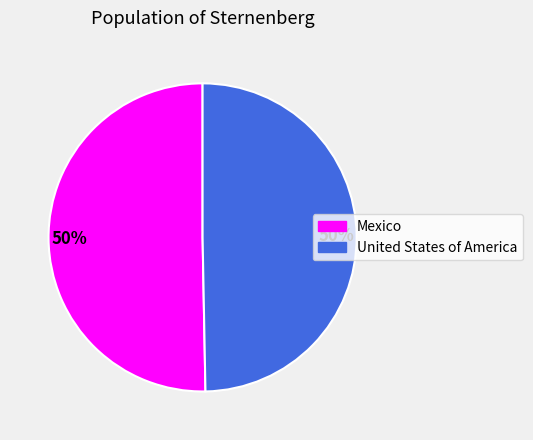

To the nearest percent, what is the average slice percentage?

50%